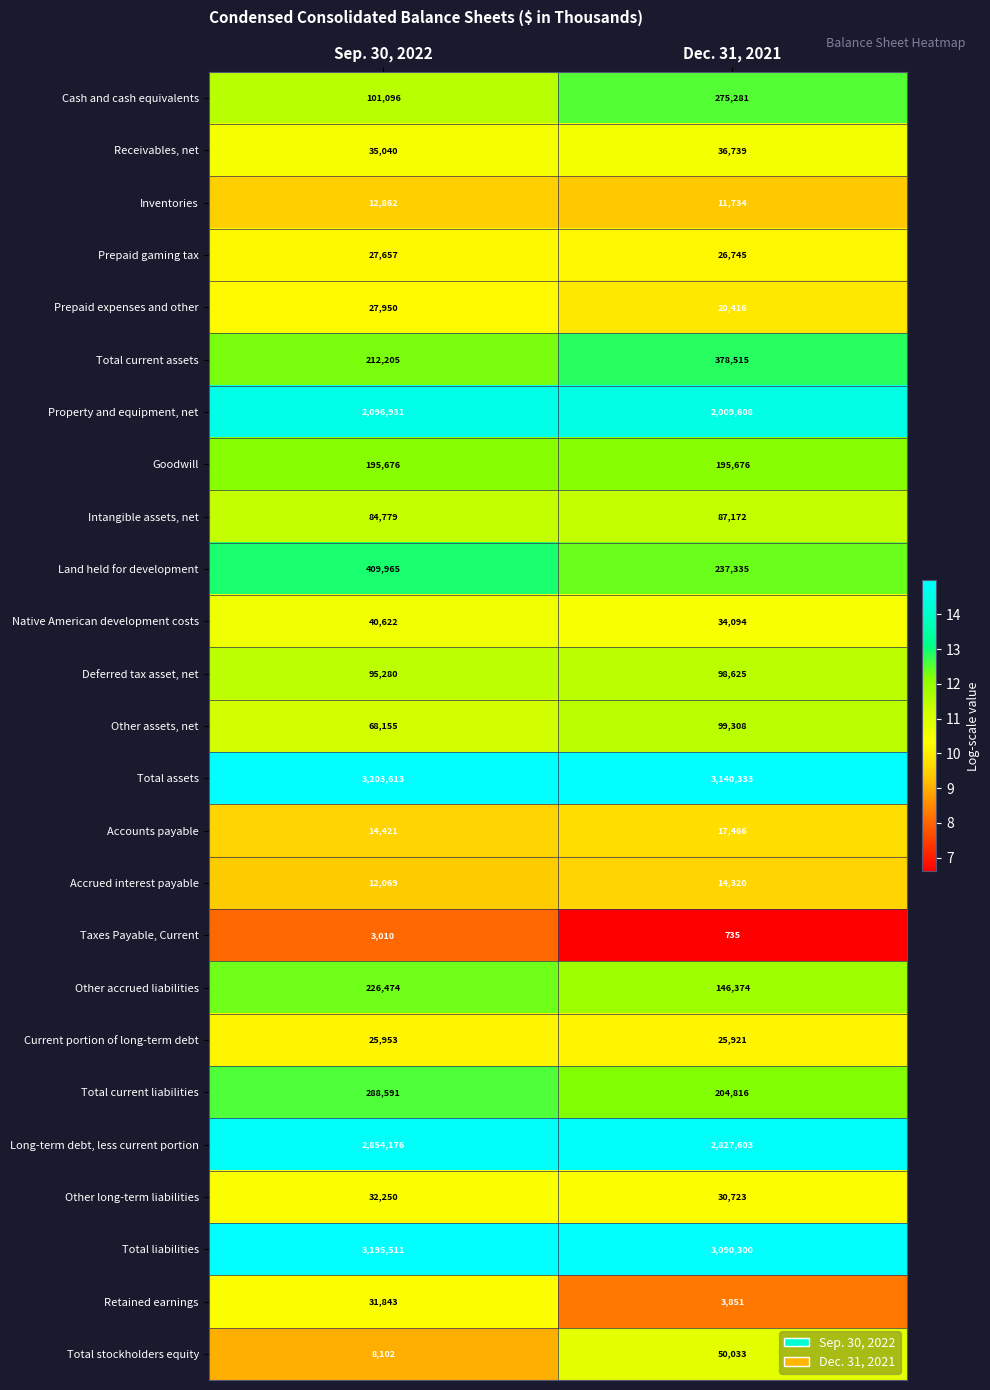

At which category is the sum across all series the highest?

Sep. 30, 2022